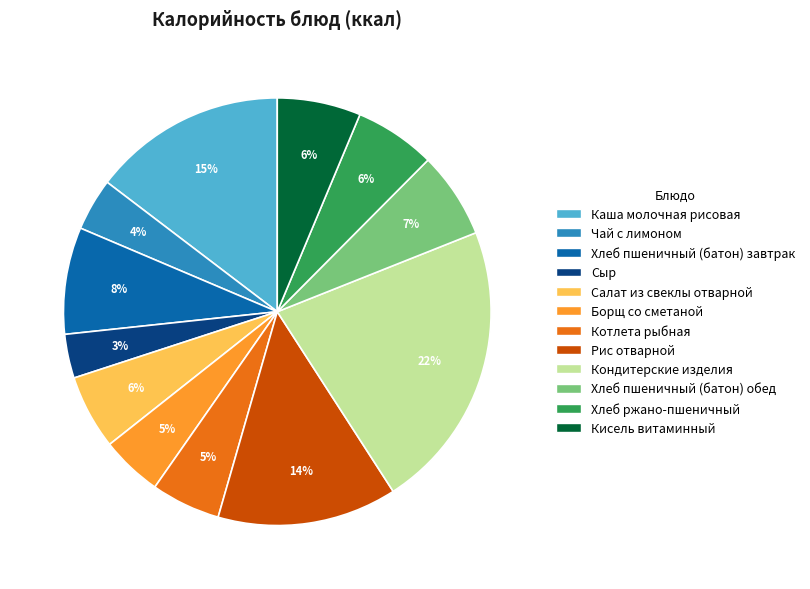

What percentage is the Котлета рыбная slice, to the nearest percent?

5%